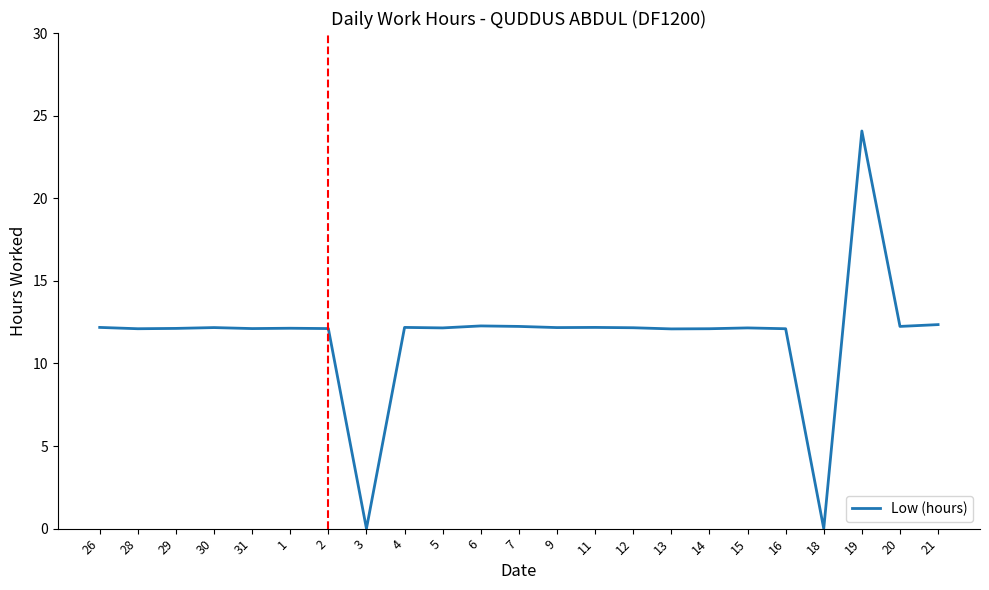

Does the chart have visible grid lines?

No